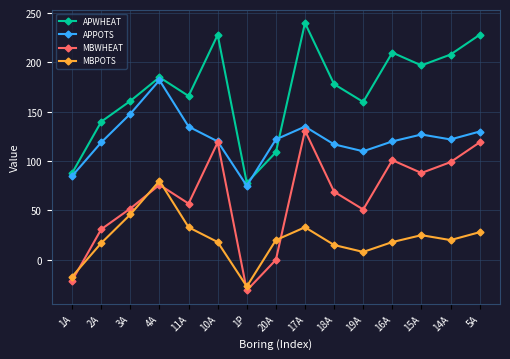

What are all the series names shown in the legend?

APWHEAT, APPOTS, MBWHEAT, MBPOTS